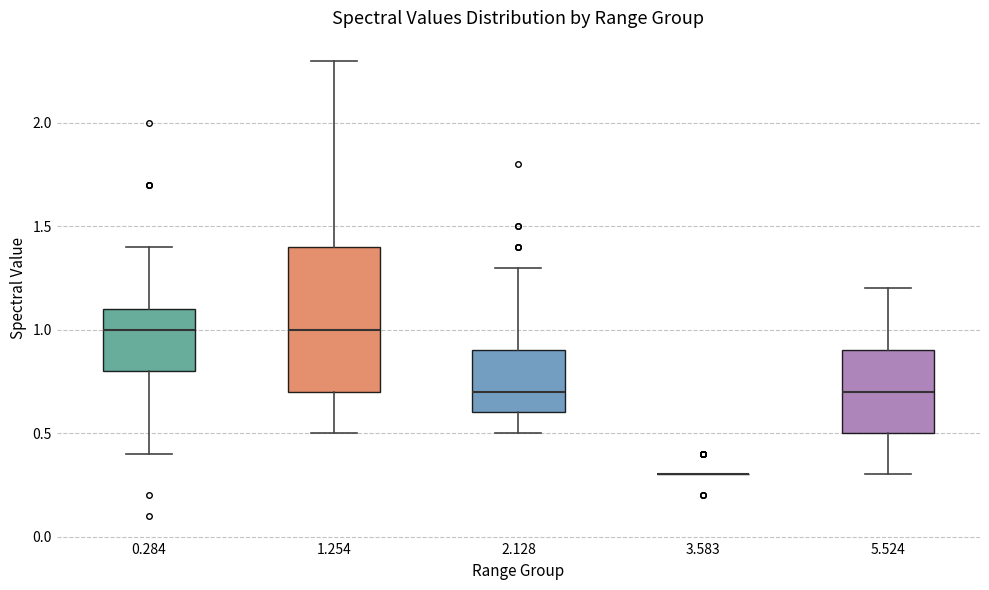

Reading left to right, transcribe this box plot: for each box, give where its median line is, the range the box spans, and where its two whiskers end, as read against the y-axis. The values are not printed on the chart, so give them approximately, as read against the axis.

0.284: median 1.0, box 0.8 to 1.1, whiskers 0.4 to 1.4
1.254: median 1.0, box 0.7 to 1.4, whiskers 0.5 to 2.3
2.128: median 0.7, box 0.6 to 0.9, whiskers 0.5 to 1.3
3.583: box collapsed to a line at 0.3, whiskers 0.3 to 0.3
5.524: median 0.7, box 0.5 to 0.9, whiskers 0.3 to 1.2